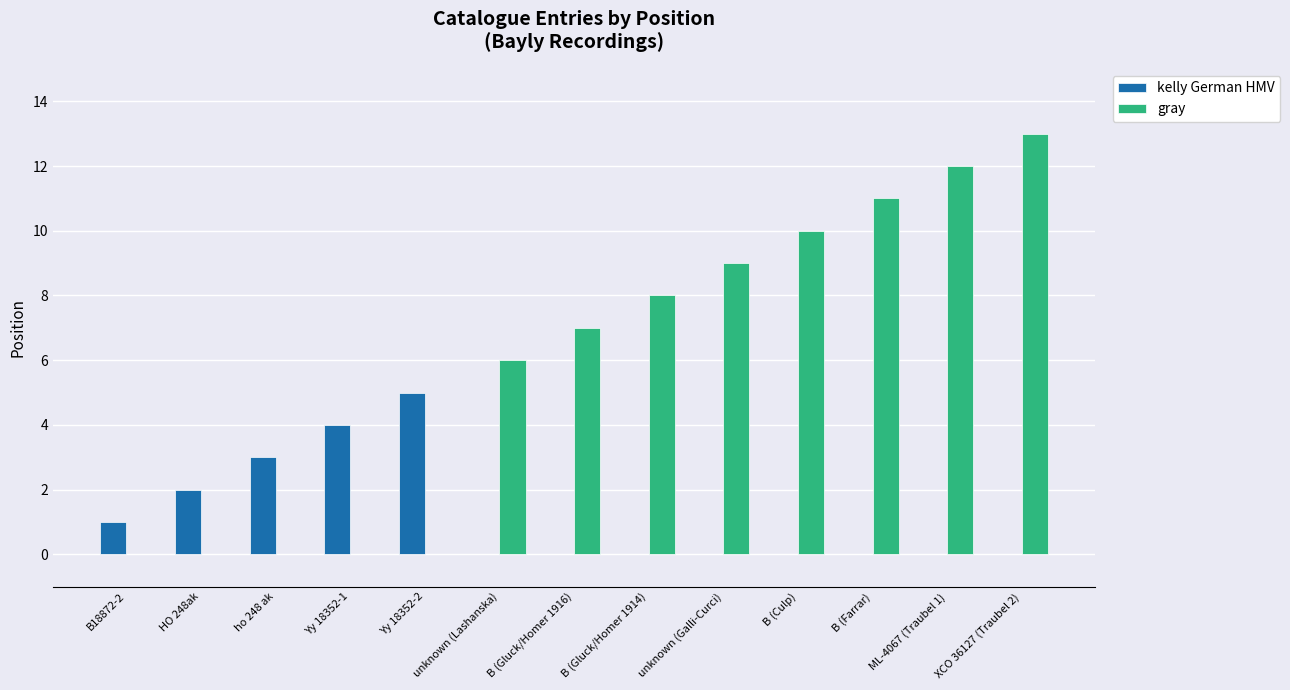

At which category is the sum across all series the highest?

XCO 36127 (Traubel 2)